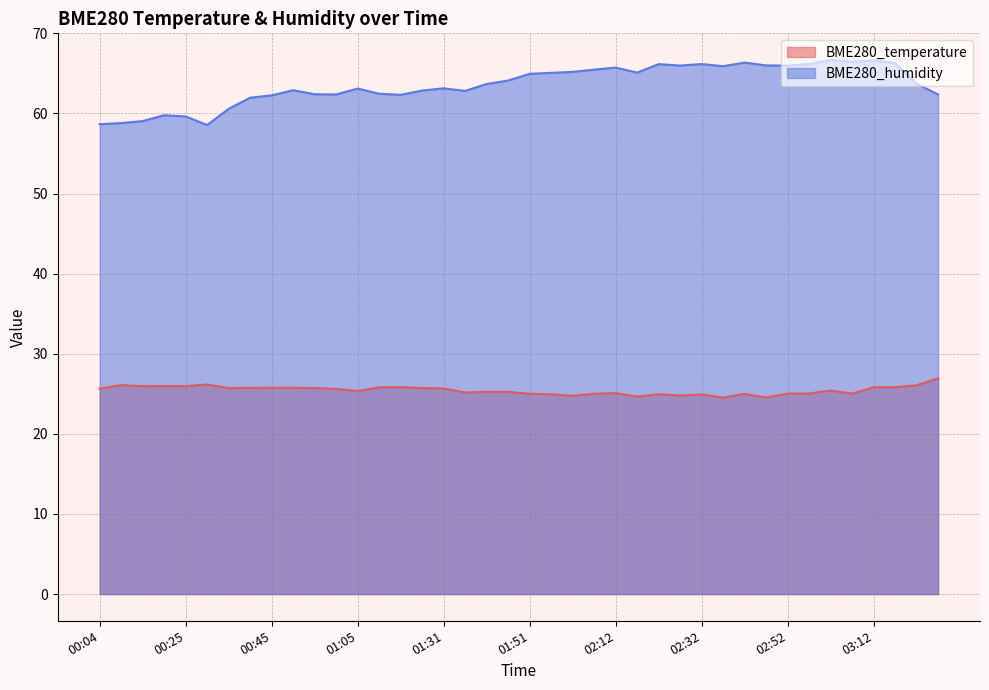

True or false: BME280_humidity and BME280_temperature cross at least once.

False